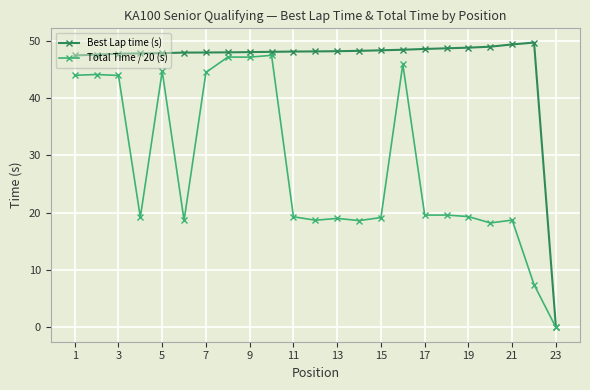

What is the highest value of the Best Lap time (s) series?

49.6